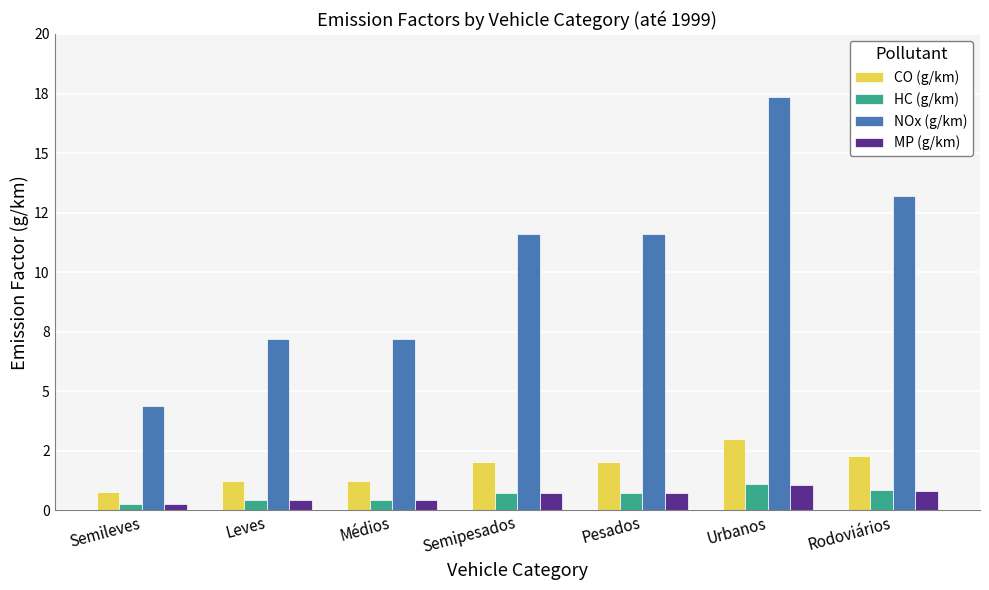

What is the difference between the maximum and minimum values in the HC (g/km) series?

0.8